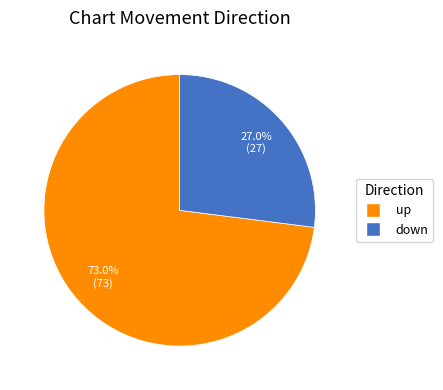

Is there a majority slice in this chart?

Yes